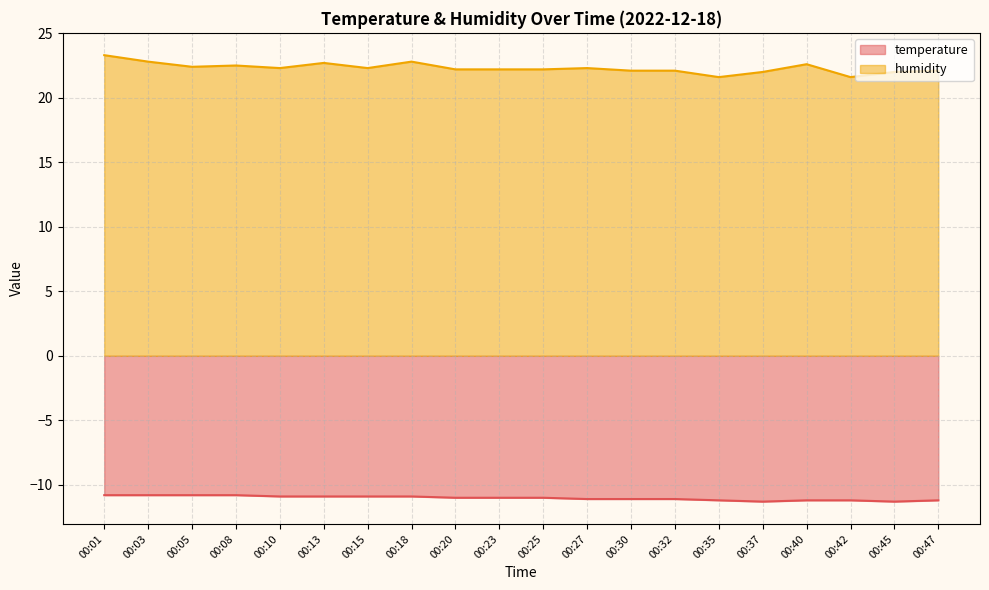

Where is humidity nearest to the value 22?

00:37